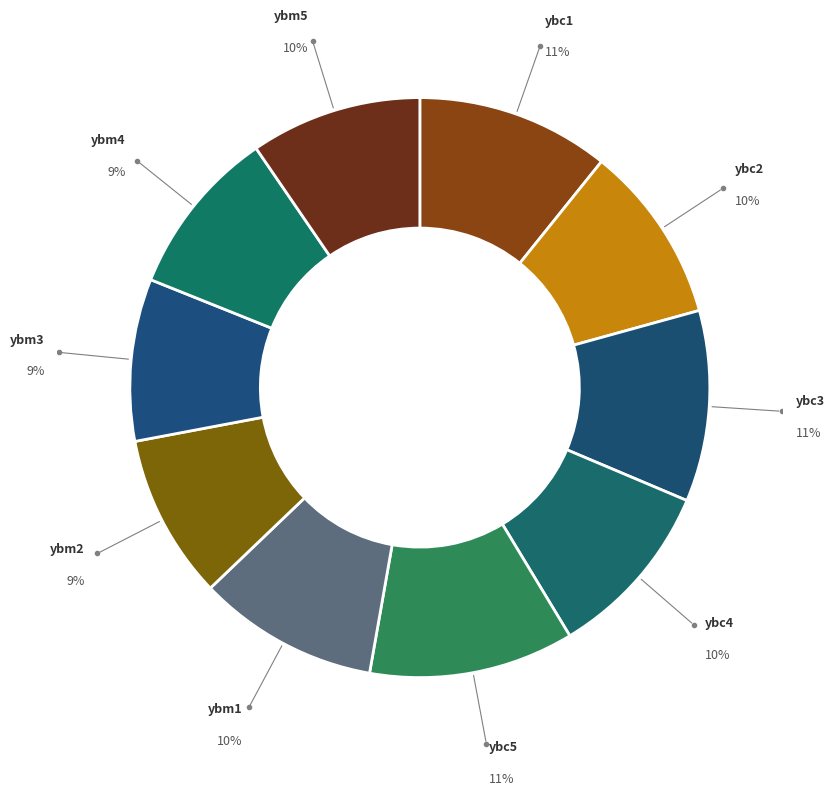

Between ybm3 and ybc2, which is larger?

ybc2